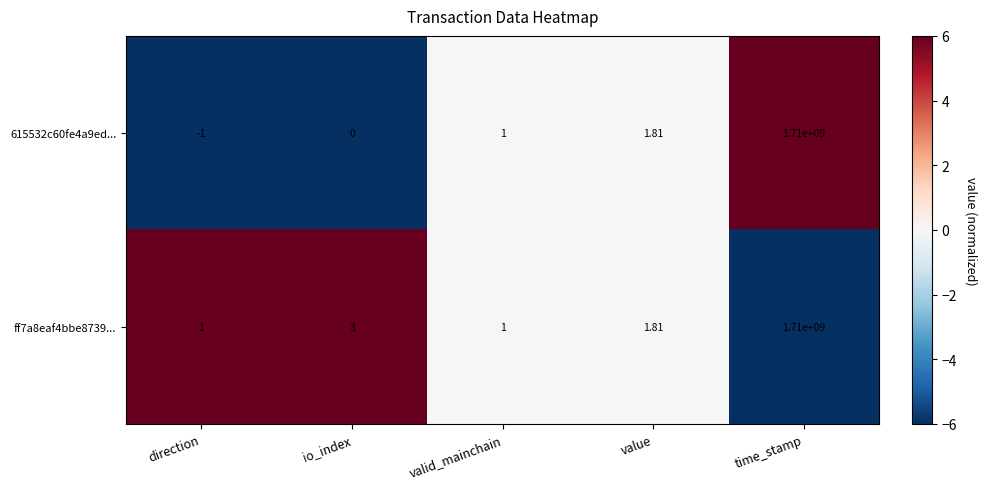

At which label is 615532c60fe4a9ed... closest to 854999999?

value